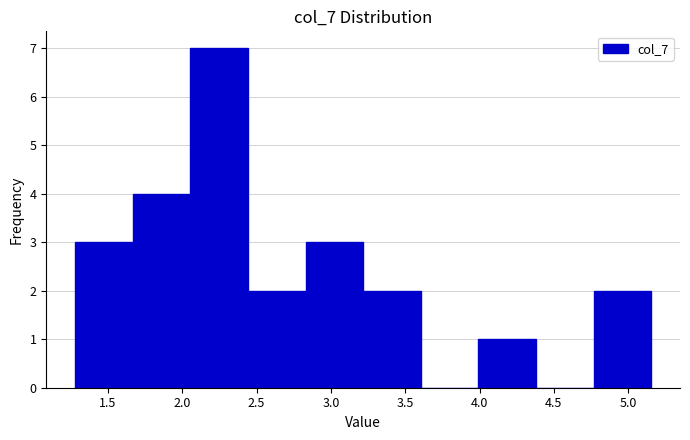

Reading left to right, list every bar in this chart as the range it spans on the x-axis followed by its height. Neither the bar edges nor the heights are printed on the chart, so give them approximately, as read against the axes.

1.30 to 1.65: 3
1.65 to 2.05: 4
2.05 to 2.45: 7
2.45 to 2.85: 2
2.85 to 3.20: 3
3.20 to 3.60: 2
3.60 to 4.00: 0
4.00 to 4.40: 1
4.40 to 4.75: 0
4.75 to 5.15: 2